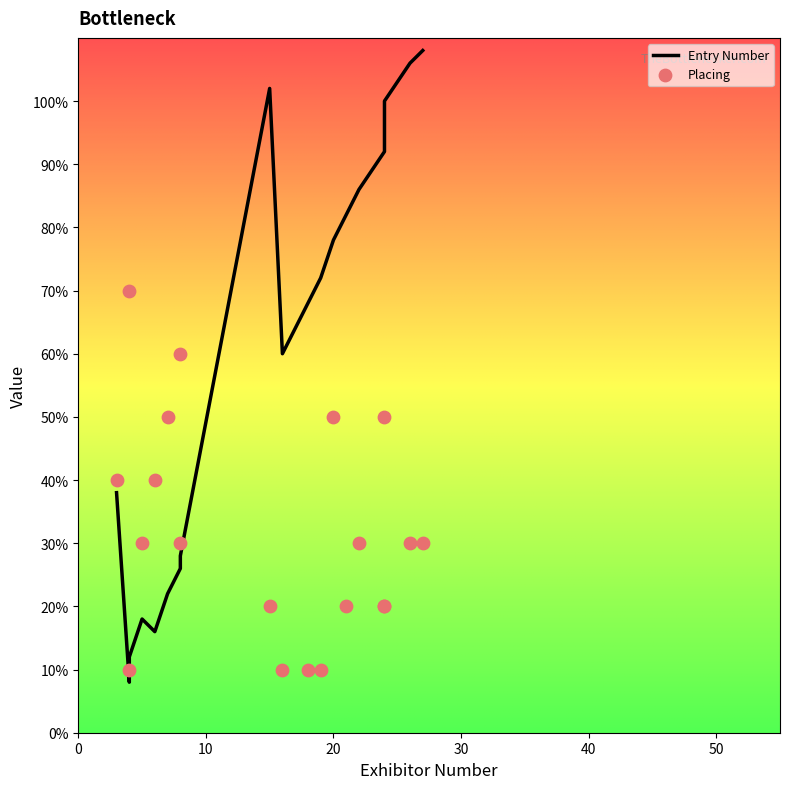

At how many categories does at least one series exceed 85?

7